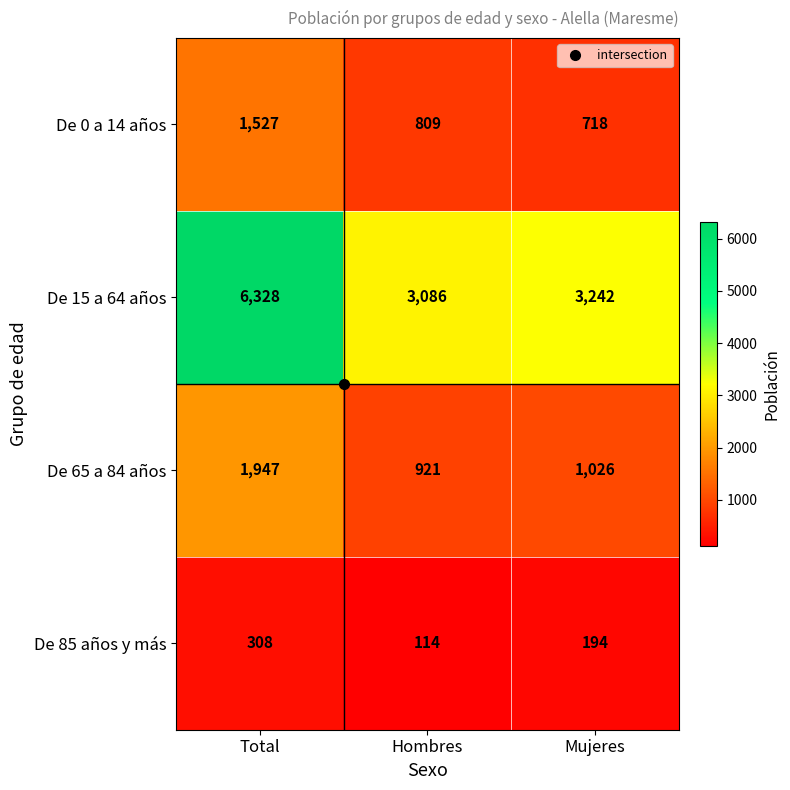

The value of De 0 a 14 años at Mujeres is 290. True or false?

False